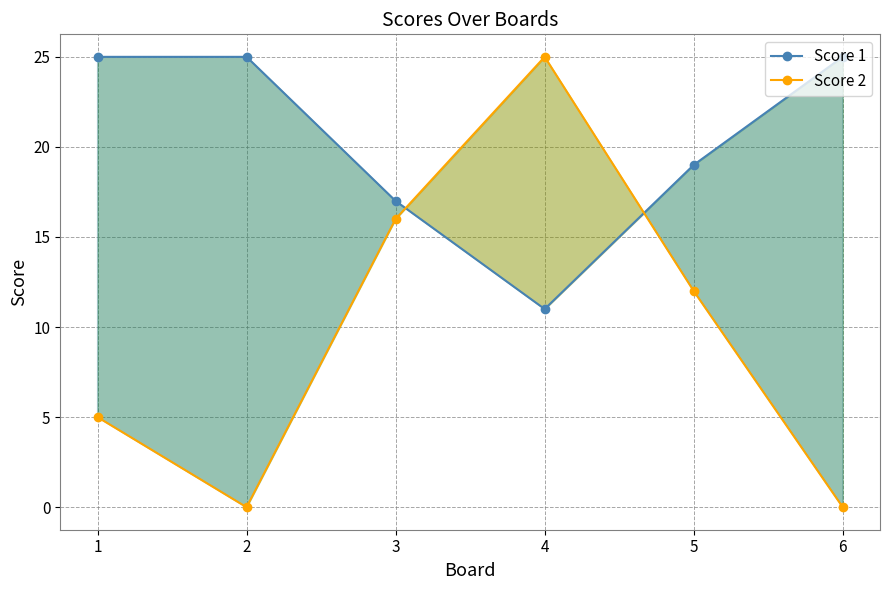

After their last crossing, which series has the higher values: Score 2 or Score 1?

Score 1